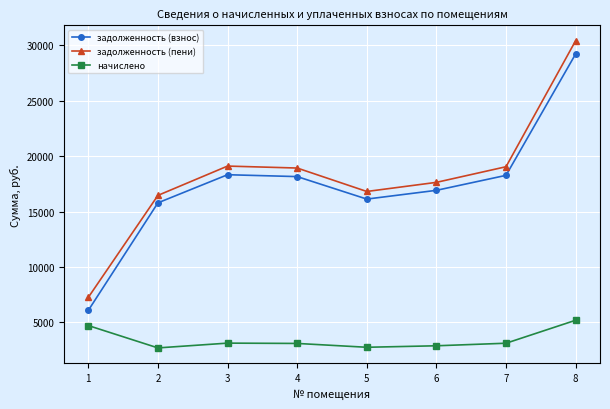

What is the greatest value displayed?

30416.9